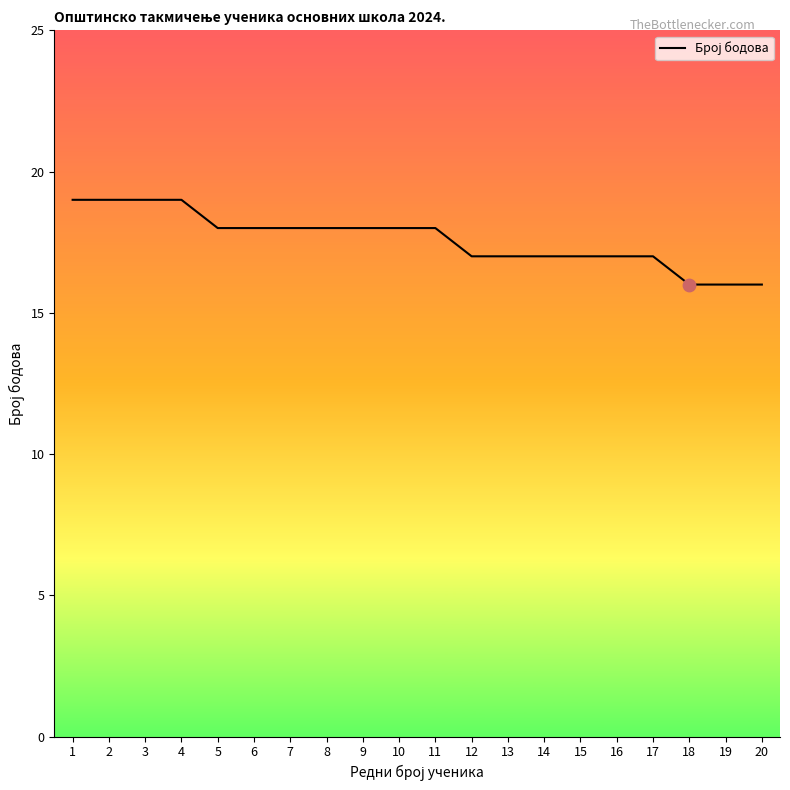

What is the change in value from 3 to 14?

-2